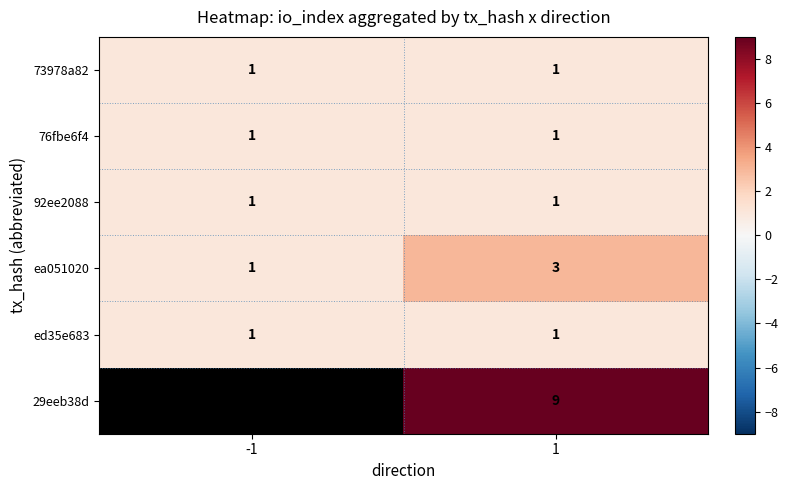

The ea051020 series shows 4.1 at 1. True or false?

False